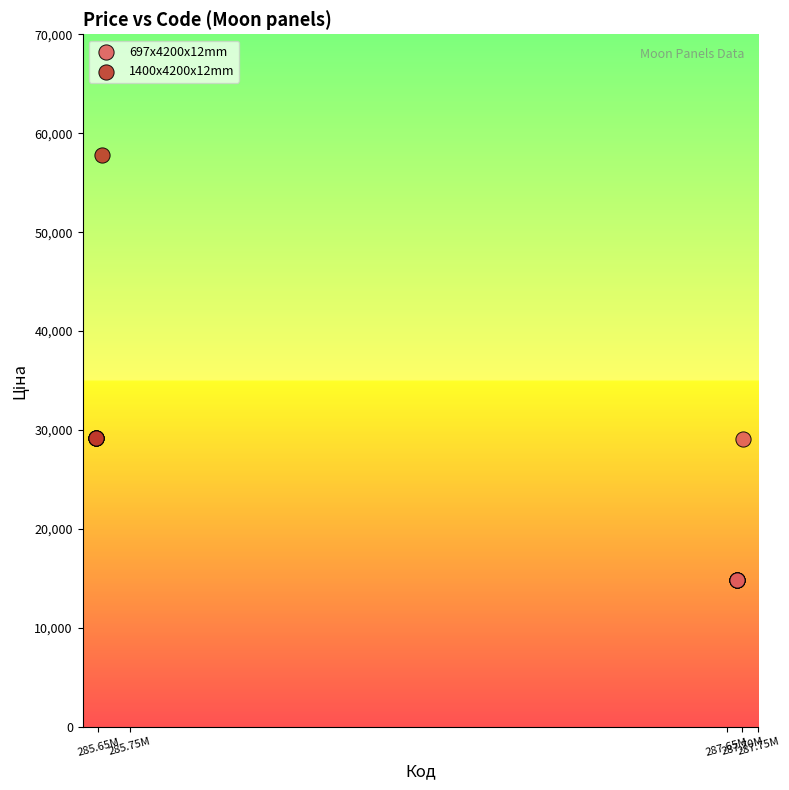

Which series contains the highest Y value?

1400x4200x12mm